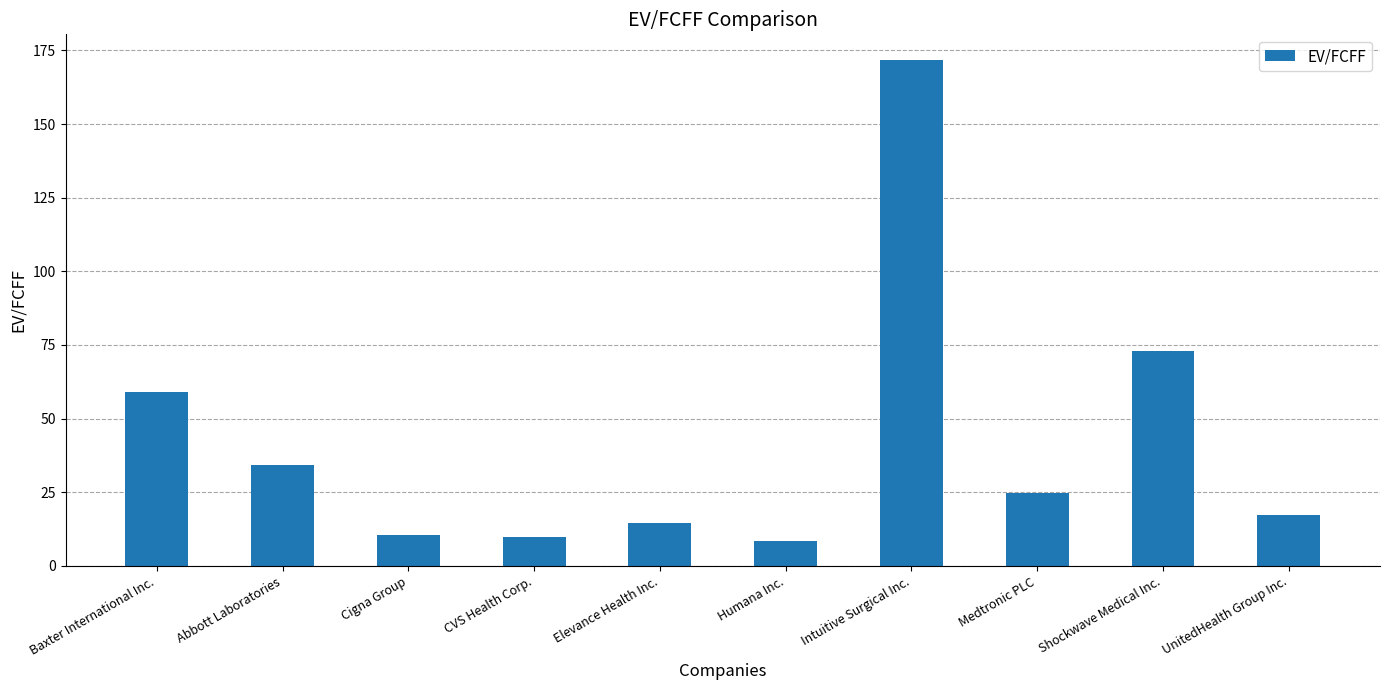

What is the sum of all values?

423.4